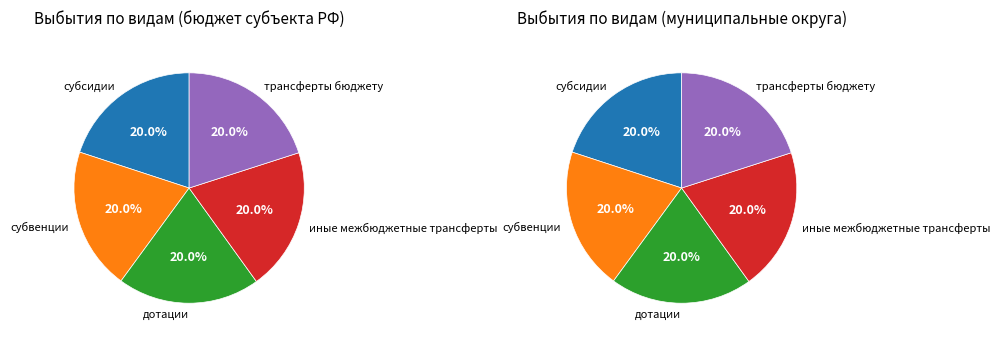

To the nearest percent, what portion does субсидии represent?

20%